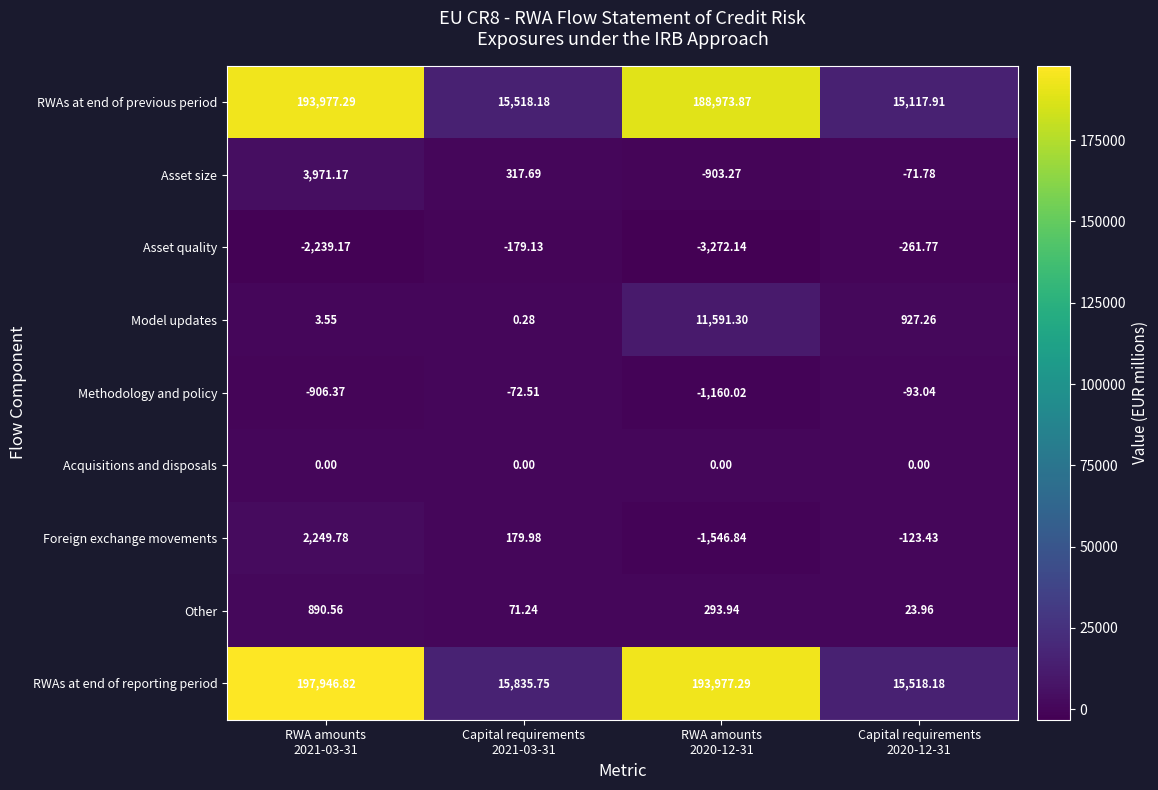

What is the total value across all series at RWA amounts
2021-03-31?

395893.6